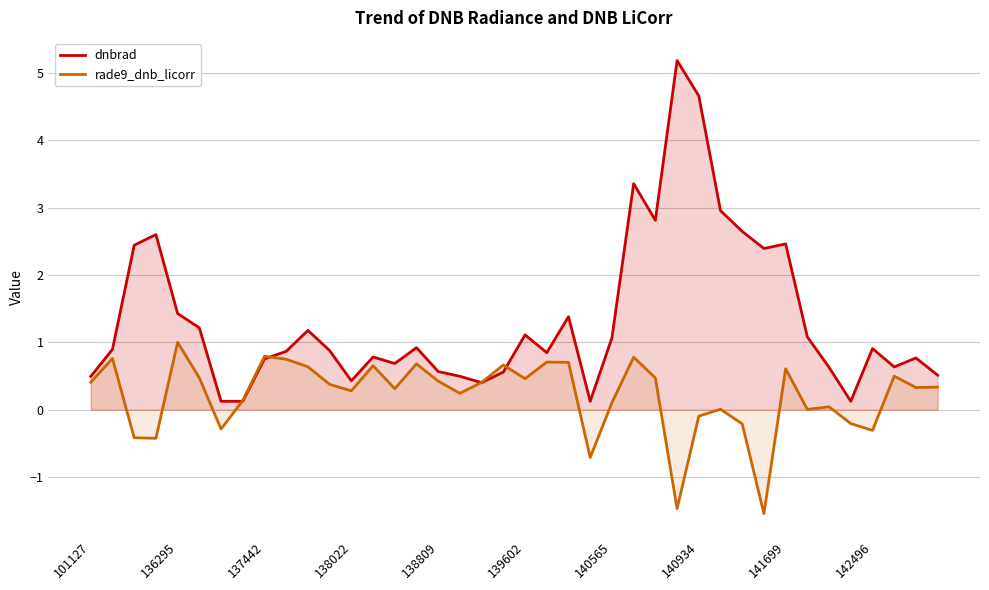

What is the sum of all rade9_dnb_licorr values?

8.4